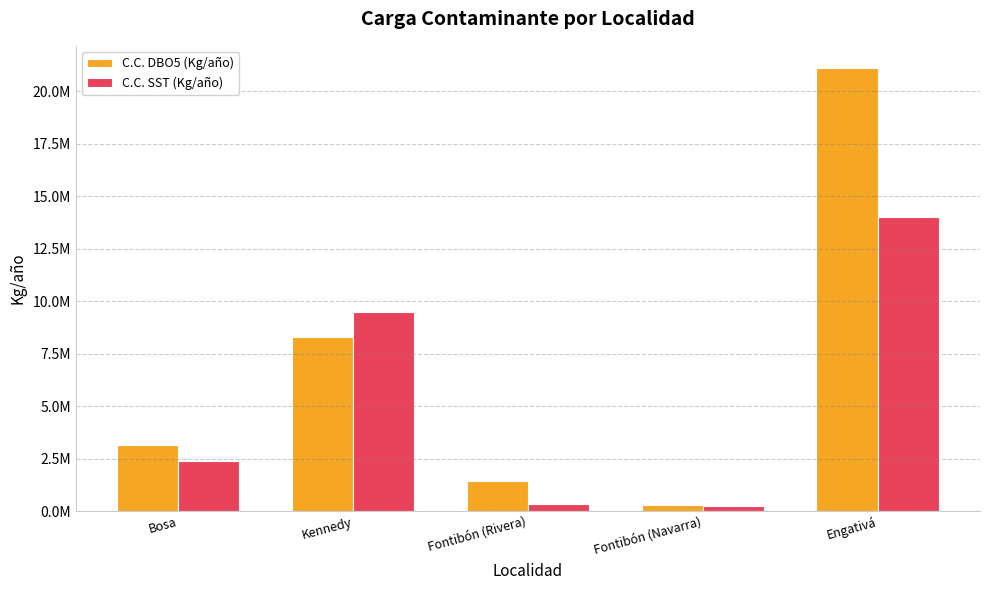

What are all the series names shown in the legend?

C.C. DBO5 (Kg/año), C.C. SST (Kg/año)